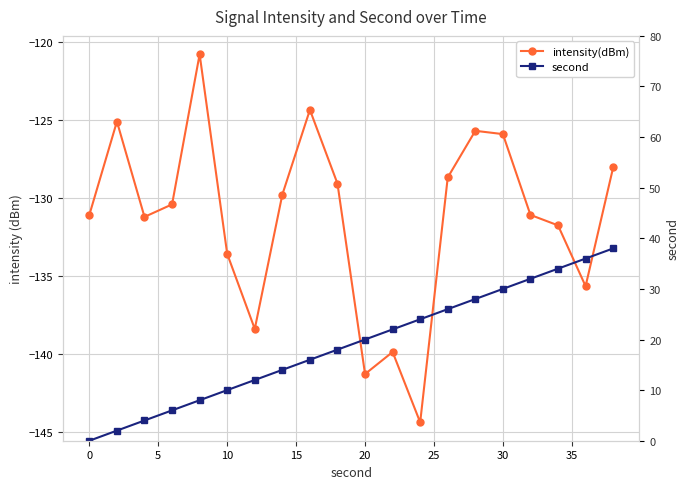

True or false: intensity(dBm) has more than 1 points higher than both neighbors.

True